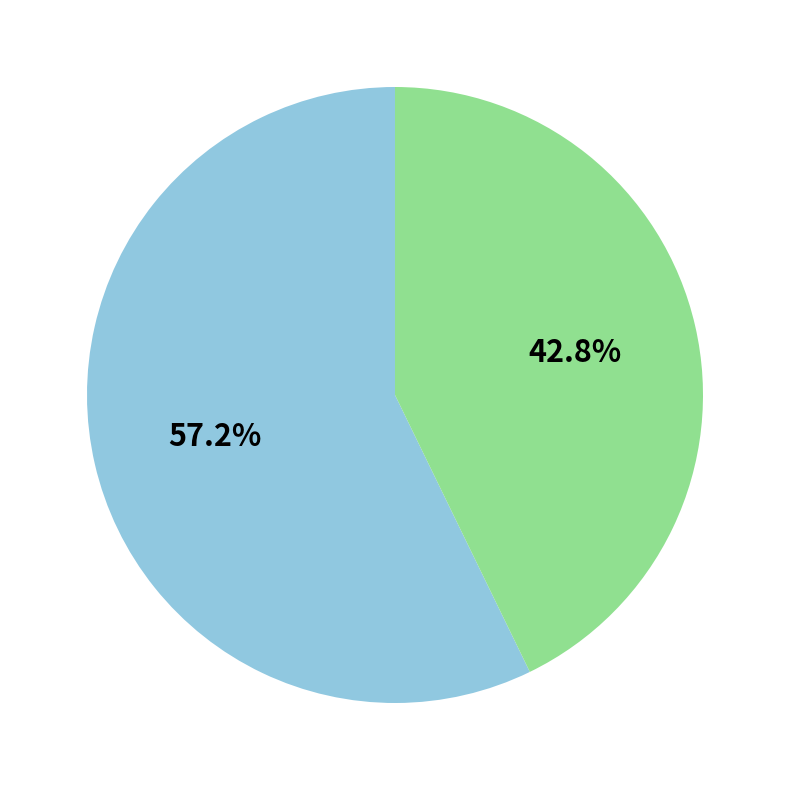

Is there a majority slice in this chart?

Yes